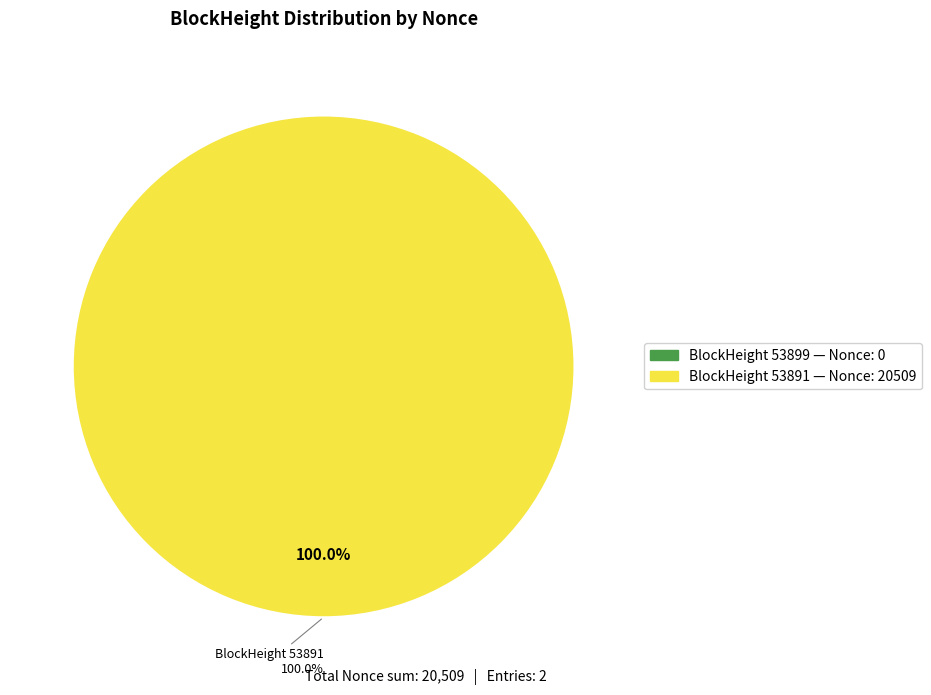

To the nearest percent, what percentage of the pie is 53891?

100%